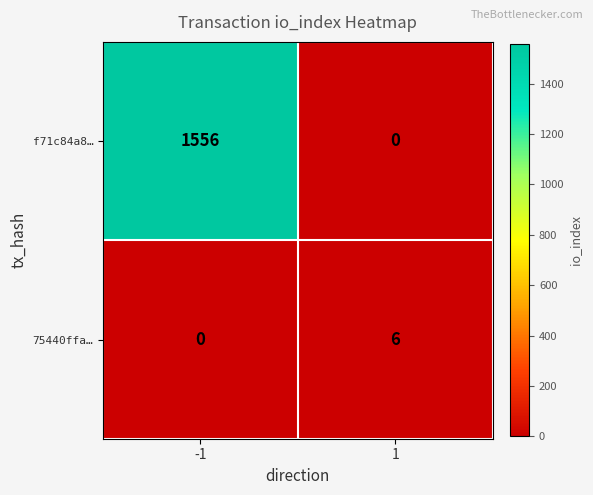

What is the total value across all series at 1?

6